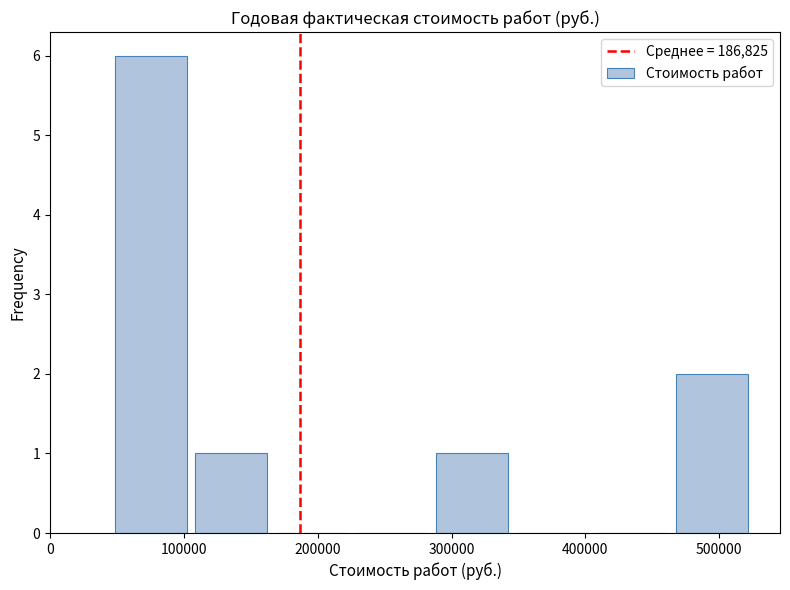

Reading left to right, list every bar in this chart as the range it spans on the x-axis followed by its height. Neither the bar edges nor the heights are printed on the chart, so give them approximately, as read against the axes.

50000 to 110000: 6
110000 to 170000: 1
170000 to 230000: 0
230000 to 290000: 0
290000 to 350000: 1
350000 to 400000: 0
400000 to 460000: 0
460000 to 520000: 2